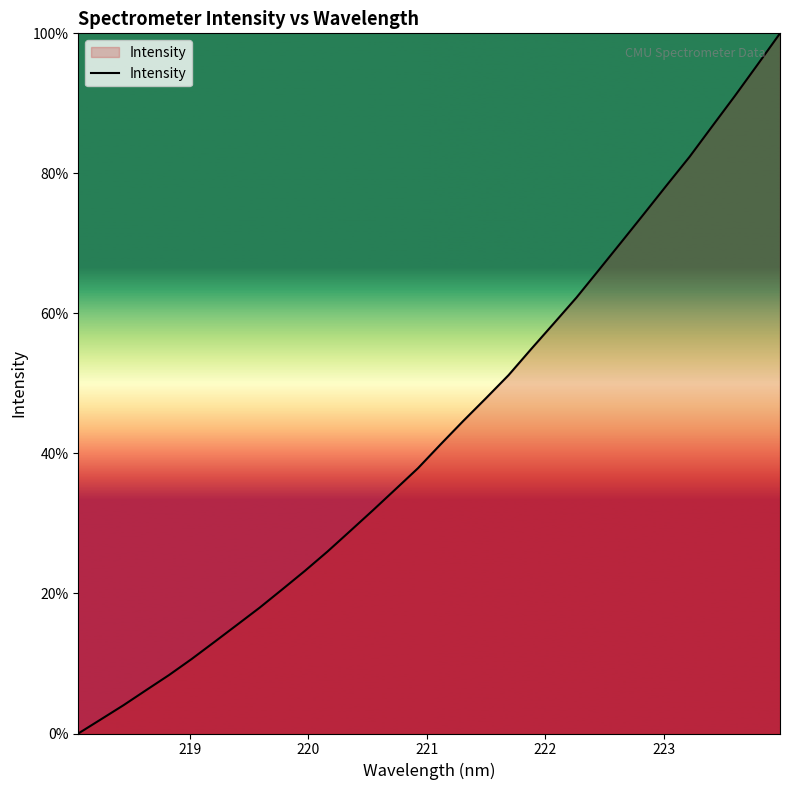

What is the maximum value shown in the chart?

100.0